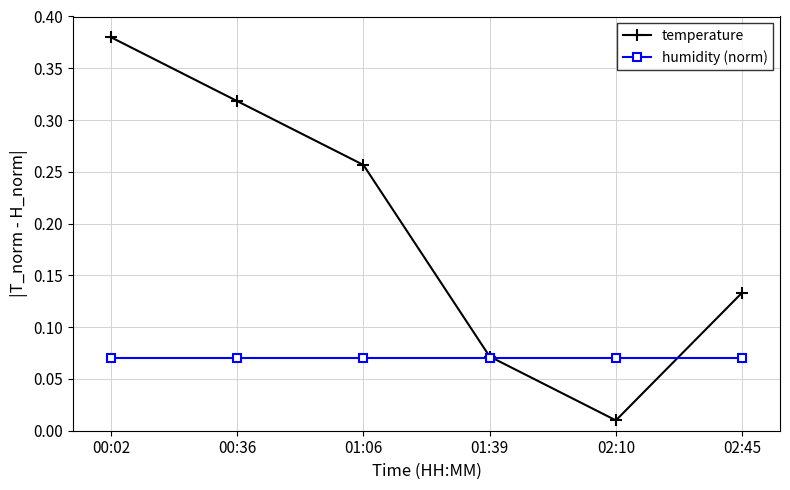

What is the label of the 3rd point from the left?

01:06